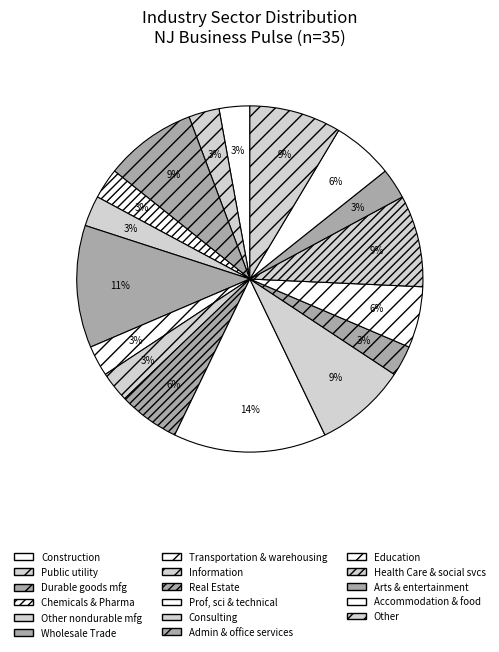

Count the number of slices in the pie.

17